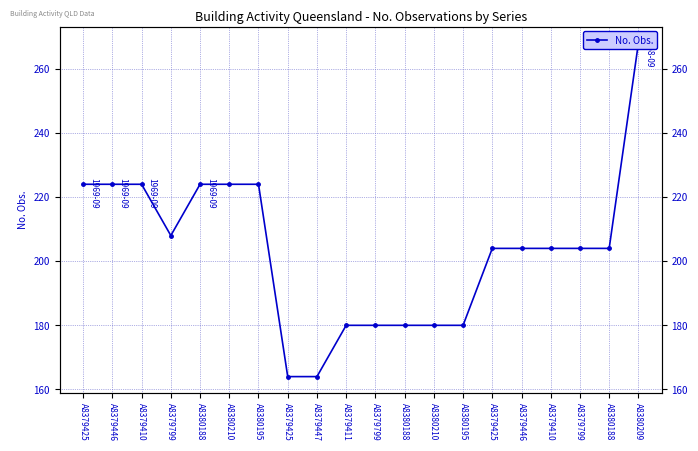

What is the difference between the maximum and minimum values?

104